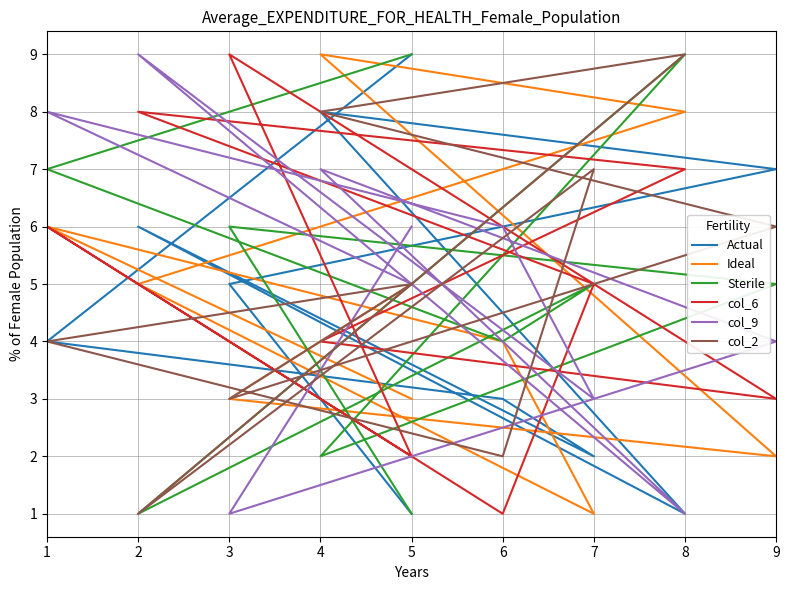

True or false: col_9 and col_2 cross at least once.

True